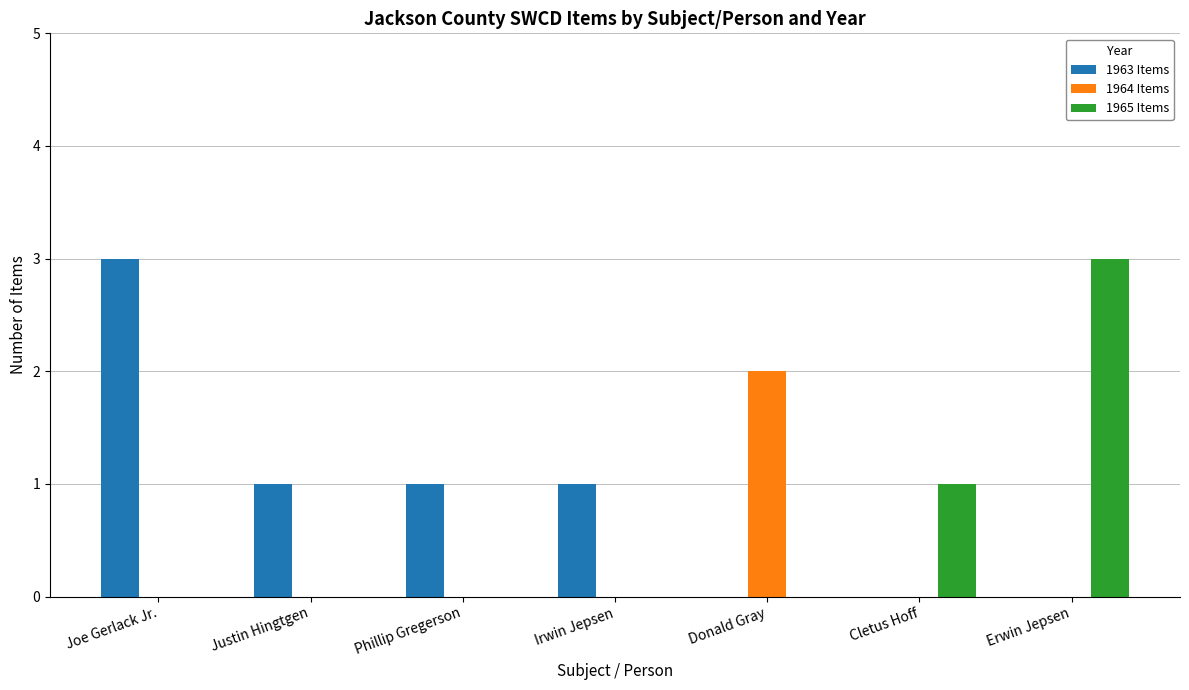

At which label does 1964 Items reach its peak?

Donald Gray